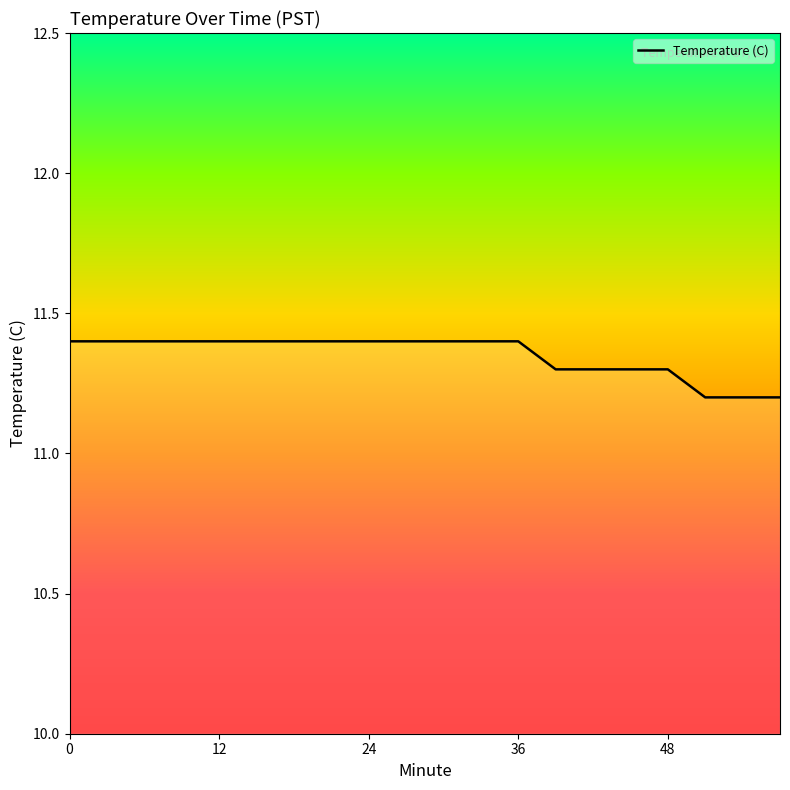

What is the minimum value shown in the chart?

11.2